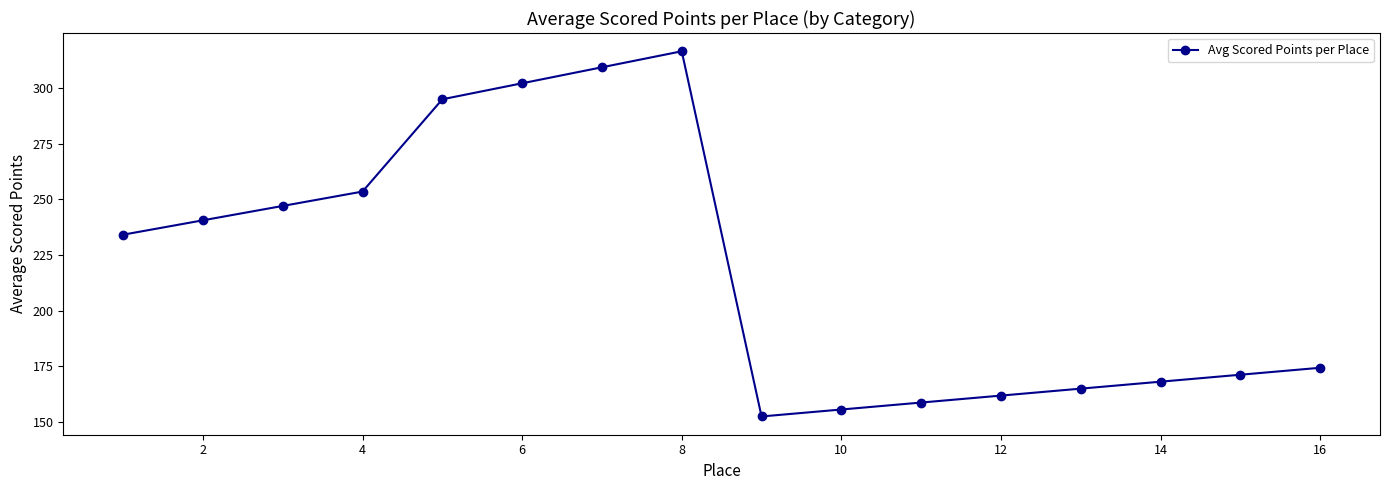

What is the value of the 7th point from the left?

309.4